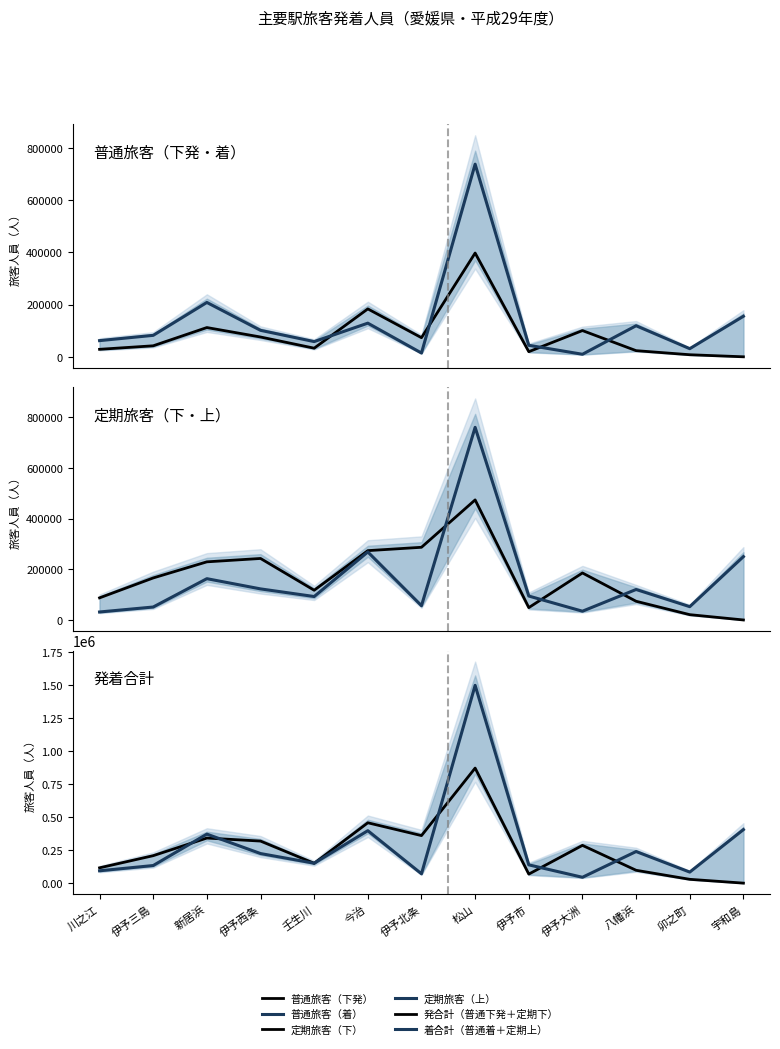

What is the value of the 発合計（普通下発＋定期下） point at the 11th from the left?

97353